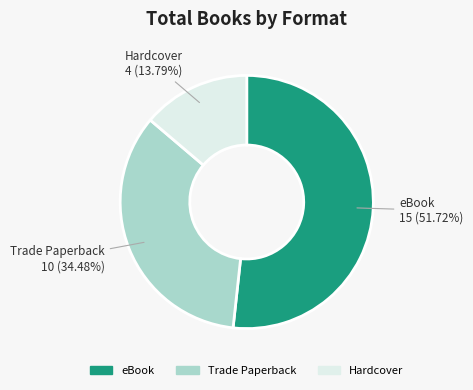

What portion of the pie excludes eBook?

48.3%